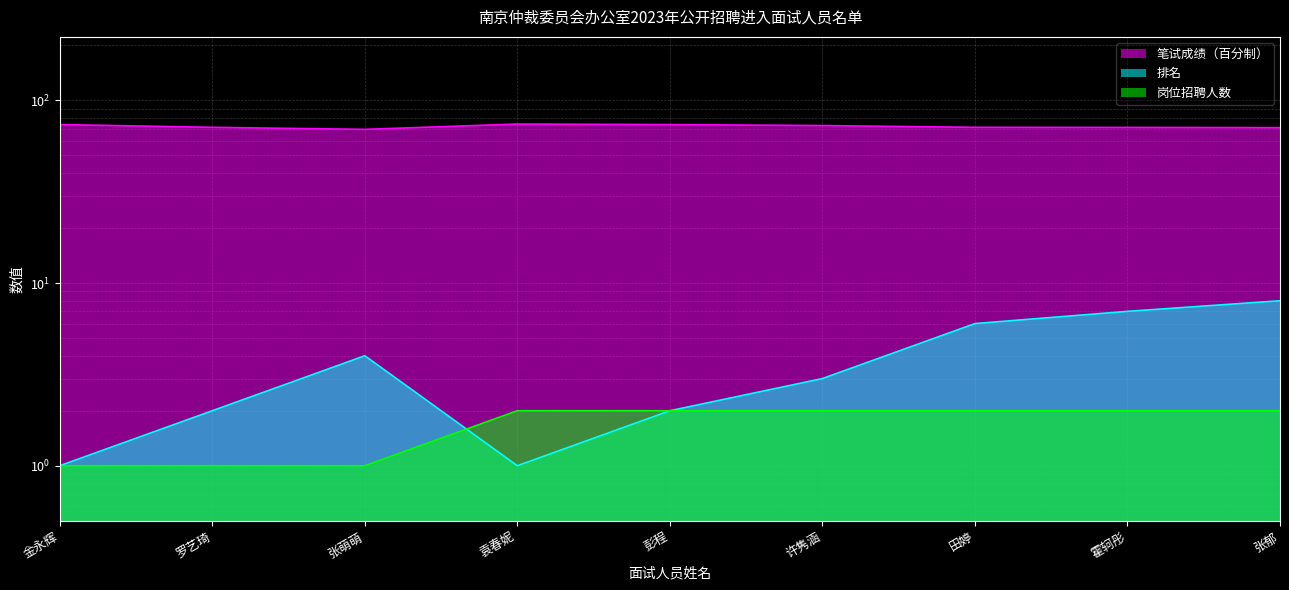

Which label corresponds to the largest value in the chart?

袁春妮